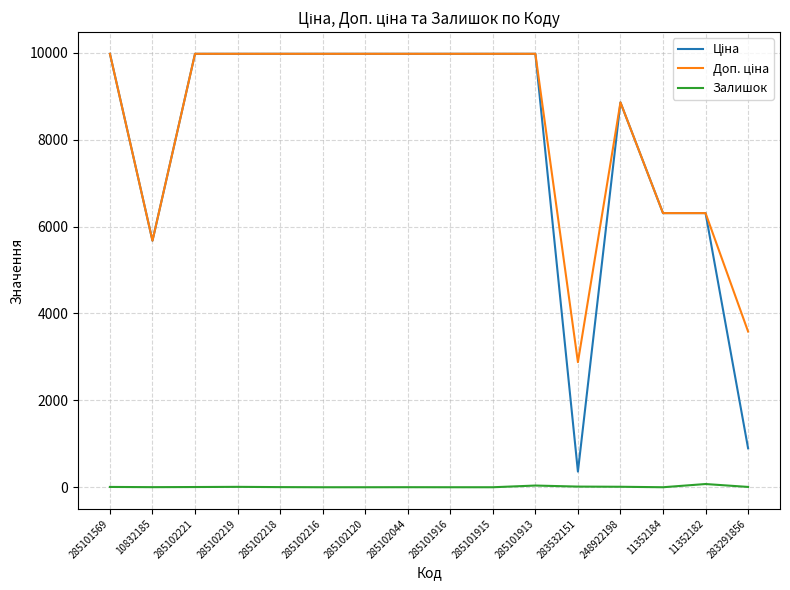

What is the greatest value displayed?

9975.0